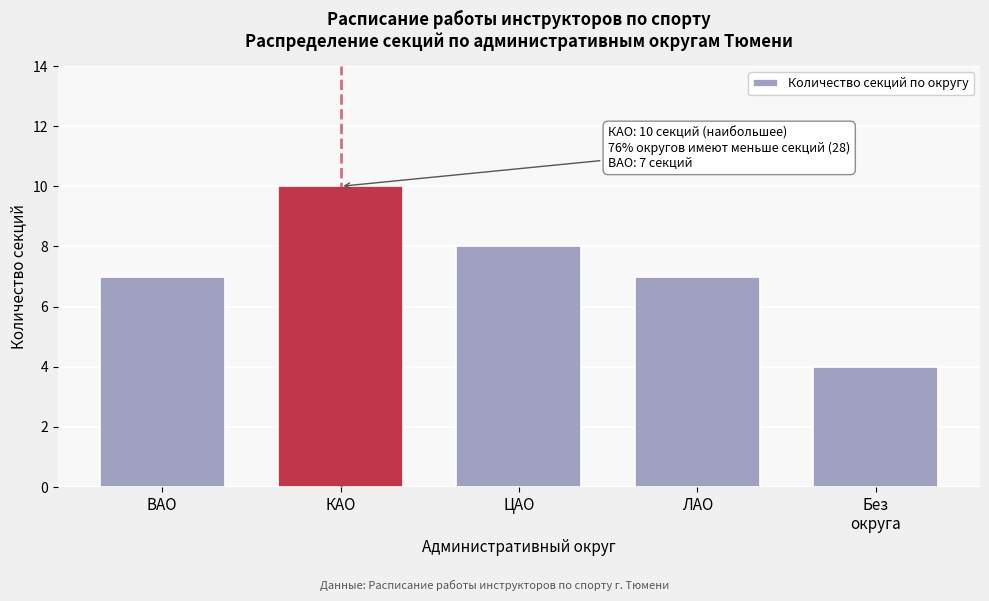

Reading left to right, extract all data points from this chart.

7	10	8	7	4